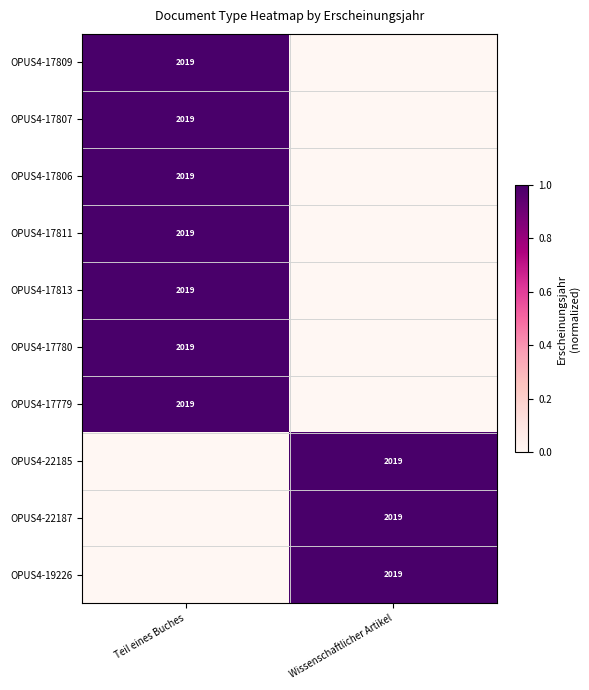

The value of OPUS4-17813 at Teil eines Buches is 2019. True or false?

True